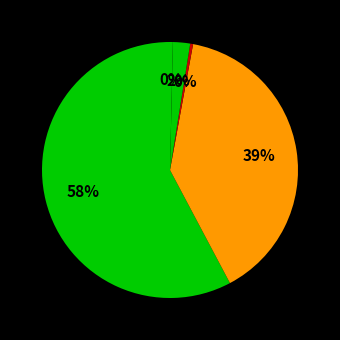

How many slices are in this pie chart?

5